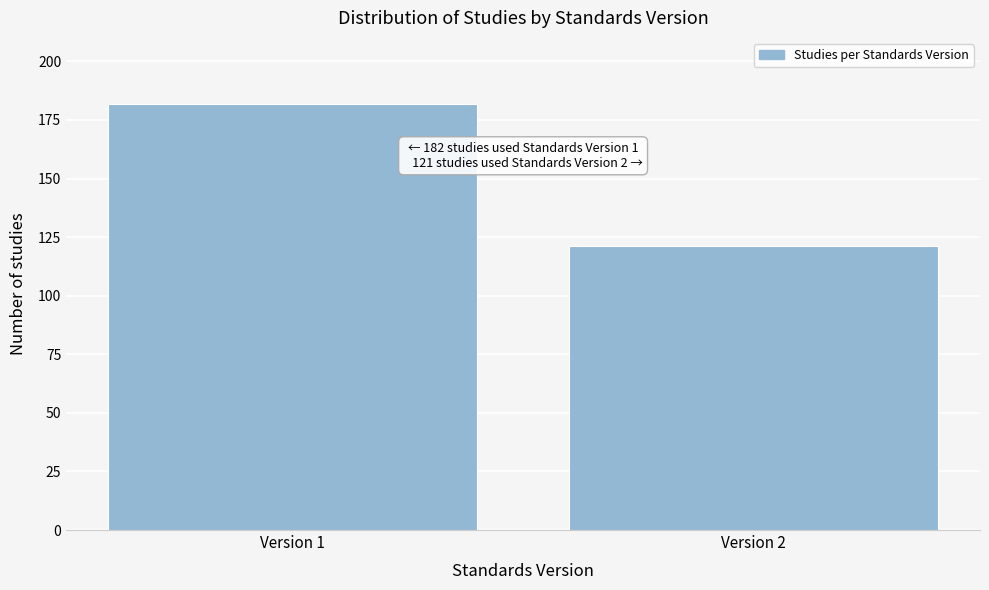

Reading left to right, extract all data points from this chart.

Version 1=182	Version 2=121